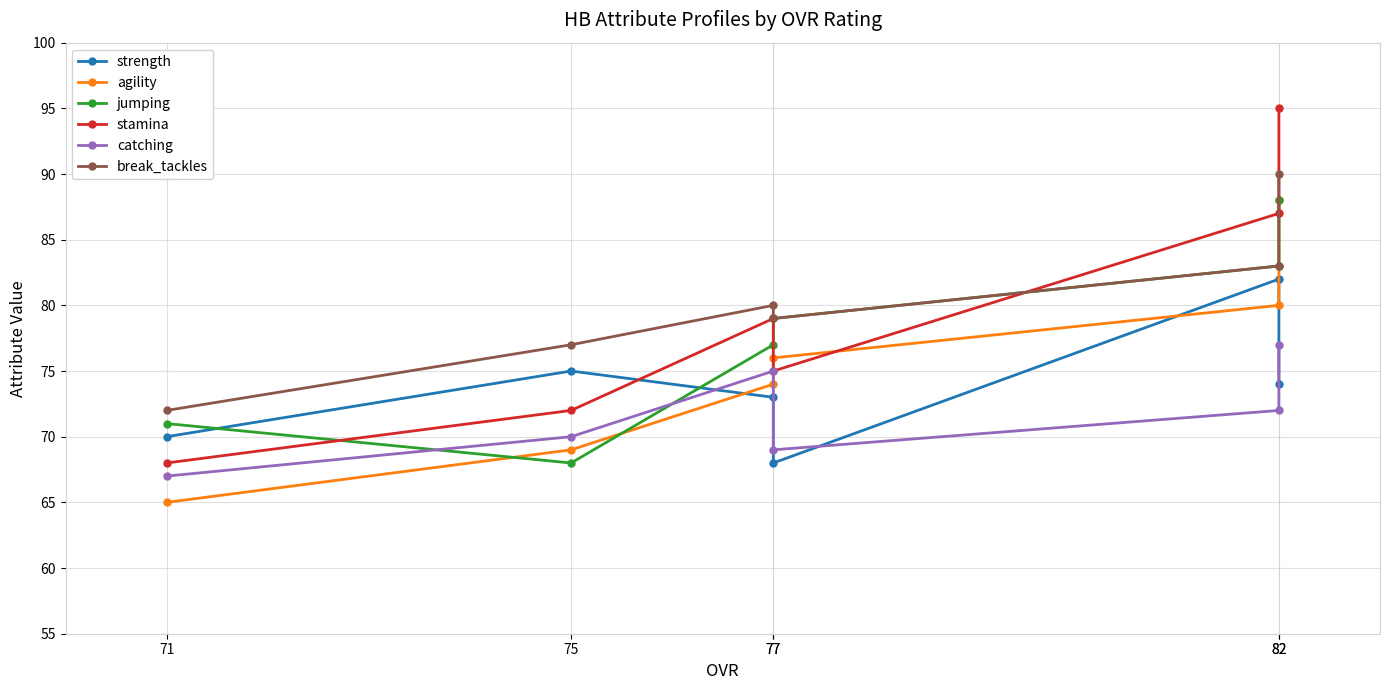

Where is the first local minimum for strength?

77